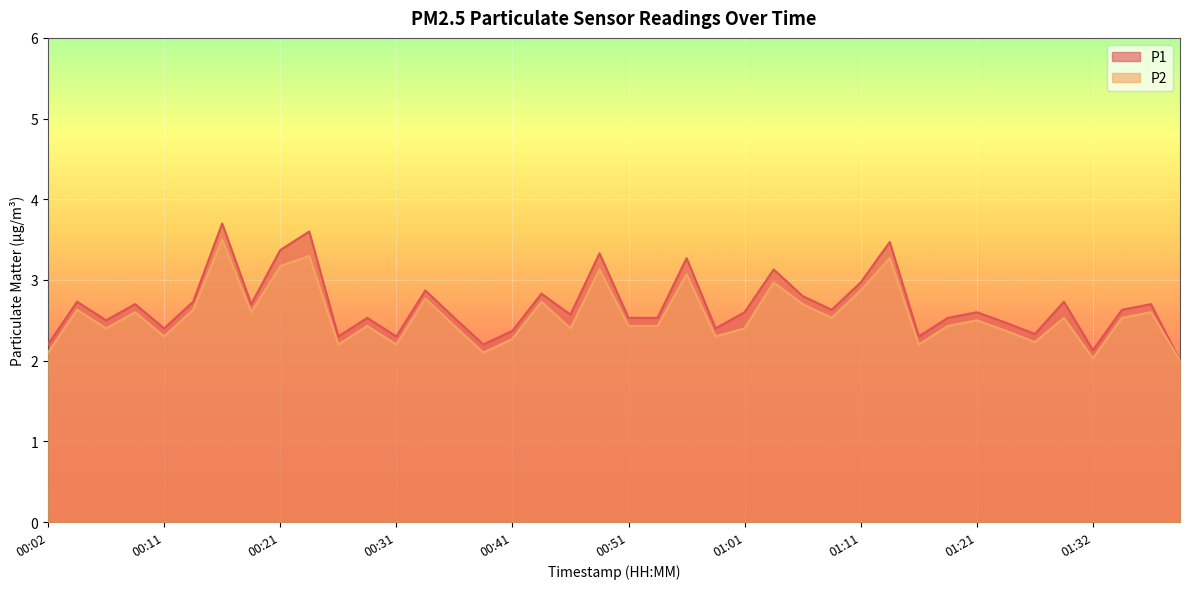

True or false: P2 has a value of 2.3 at 00:11.

True